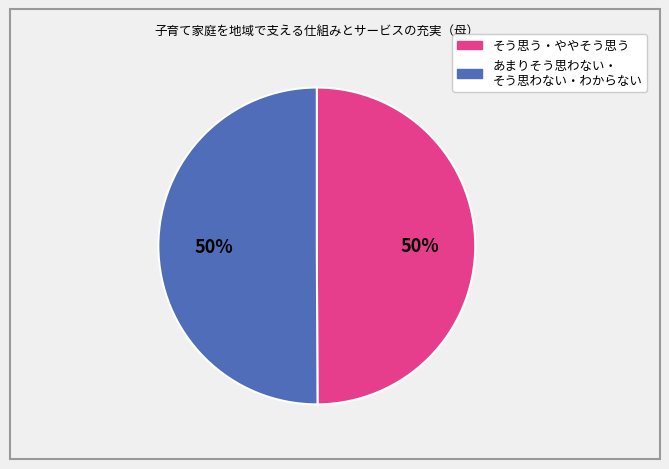

To the nearest percent, what is the average slice percentage?

50%